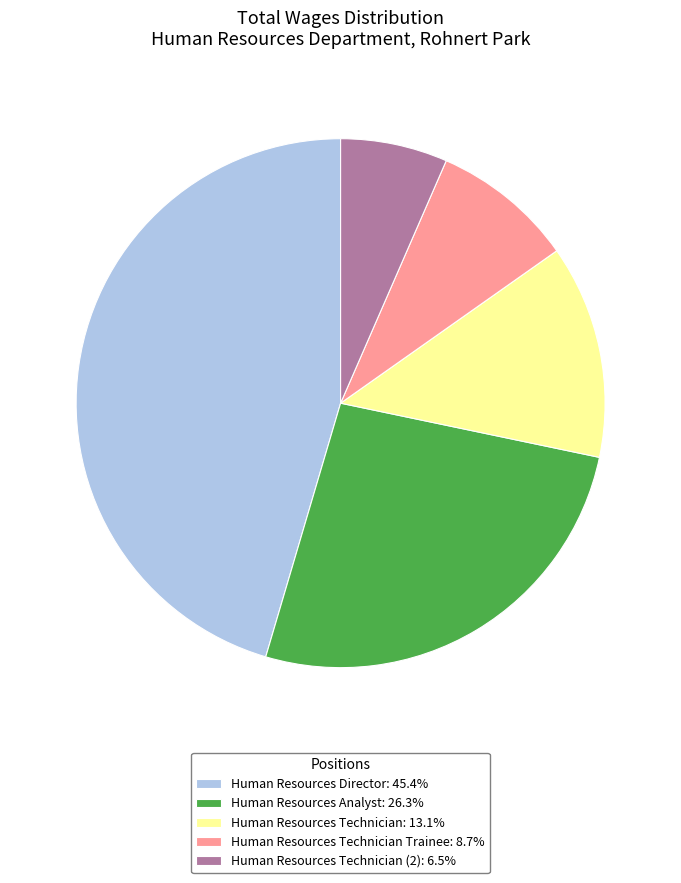

Approximately how many times larger is the value at Human Resources Technician Trainee: 8.7% compared to Human Resources Analyst: 26.3%?

0.3